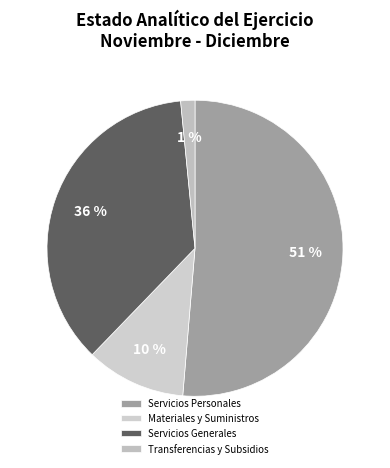

Which has a higher value, Servicios Generales or Servicios Personales?

Servicios Personales